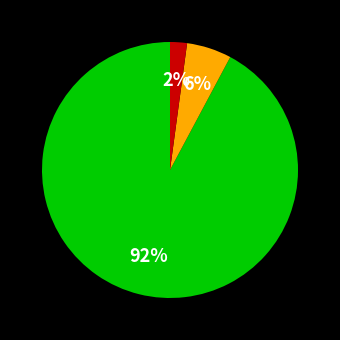

To the nearest percent, what is the difference between the largest and smallest slice percentages?

90%